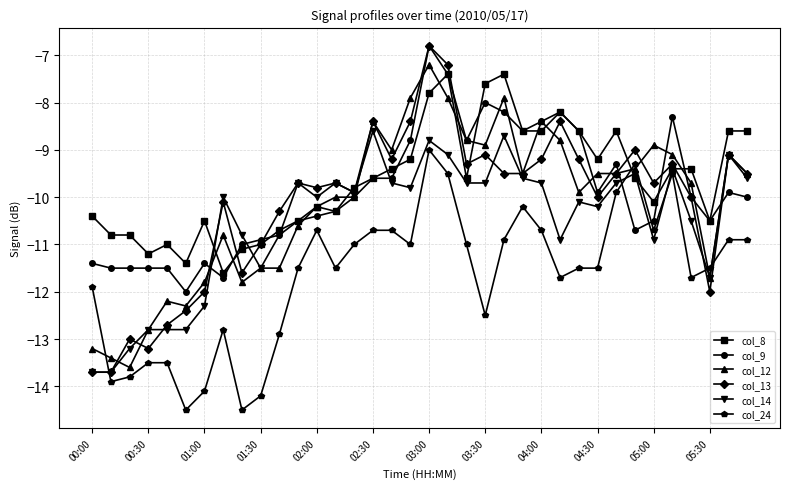

What are all the series names shown in the legend?

col_8, col_9, col_12, col_13, col_14, col_24